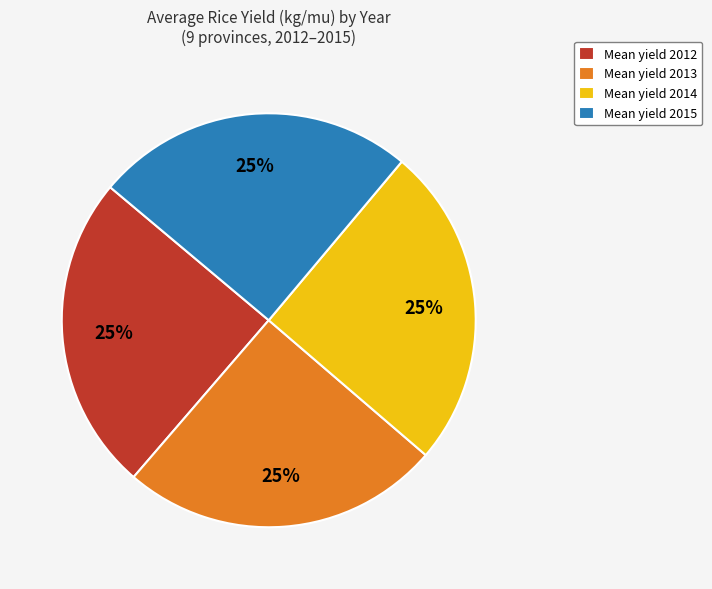

Is there a majority slice in this chart?

No